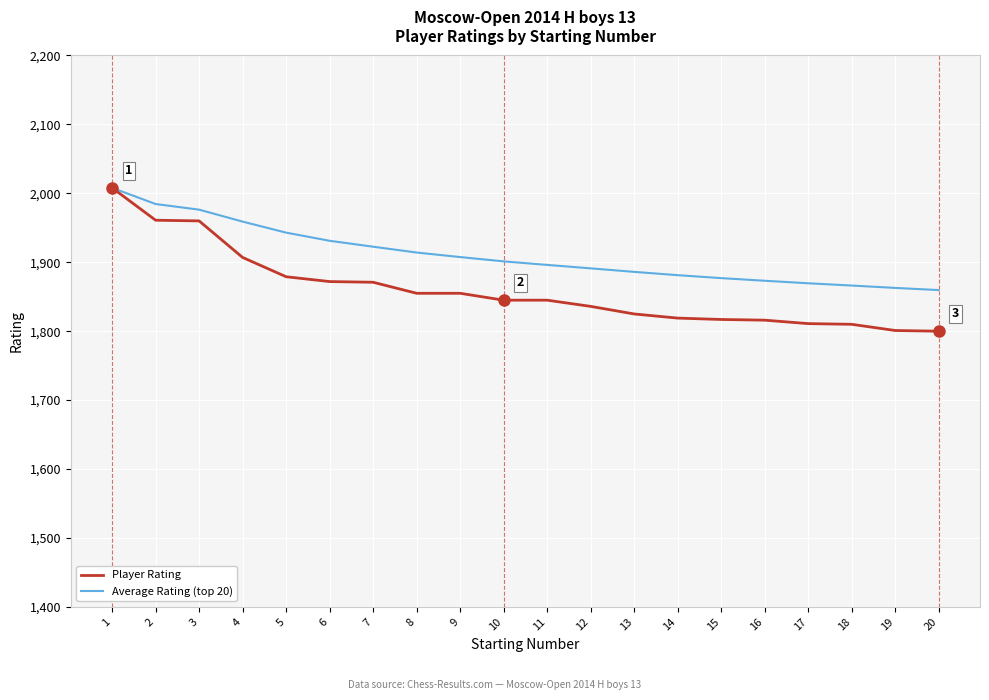

How many lines are shown in the chart?

2